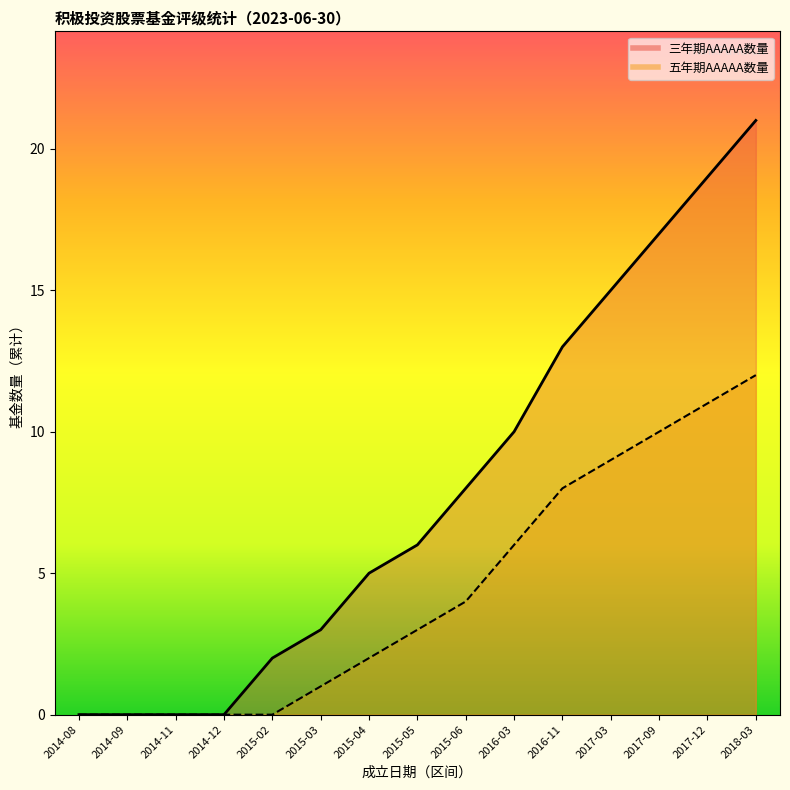

What is the difference between the maximum and minimum values in the 三年期AAAAA数量 series?

21